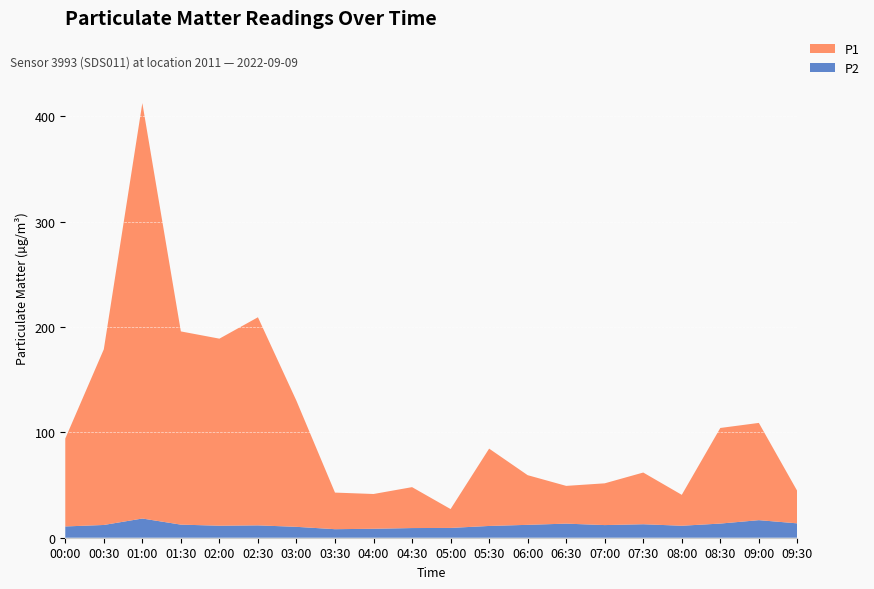

Reading left to right, transcribe all the data shown in this chart.

P1: 00:00=83.4	00:30=166.7	01:00=394.3	01:30=183.4	02:00=177.5	02:30=197.5	03:00=119.6	03:30=34.7	04:00=33.0	04:30=38.8	05:00=17.9	05:30=73.4	06:00=47.1	06:30=35.8	07:00=39.6	07:30=49.1	08:00=29.3	08:30=90.7	09:00=92.3	09:30=30.6
P2: 00:00=10.7	00:30=12.1	01:00=18.2	01:30=12.4	02:00=11.4	02:30=11.7	03:00=10.3	03:30=8.1	04:00=8.5	04:30=9.2	05:00=9.3	05:30=11.2	06:00=12.2	06:30=13.4	07:00=12.0	07:30=12.8	08:00=11.4	08:30=13.4	09:00=16.7	09:30=13.6